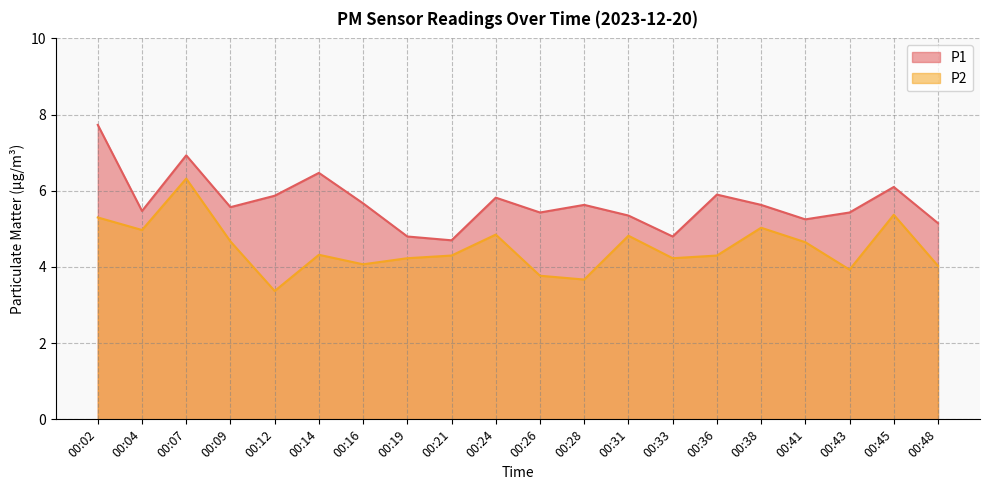

Reading left to right, transcribe all the data shown in this chart.

P1: 00:02=7.7	00:04=5.5	00:07=6.9	00:09=5.6	00:12=5.9	00:14=6.5	00:16=5.7	00:19=4.8	00:21=4.7	00:24=5.8	00:26=5.4	00:28=5.6	00:31=5.3	00:33=4.8	00:36=5.9	00:38=5.6	00:41=5.2	00:43=5.4	00:45=6.1	00:48=5.2
P2: 00:02=5.3	00:04=5.0	00:07=6.3	00:09=4.7	00:12=3.4	00:14=4.3	00:16=4.1	00:19=4.2	00:21=4.3	00:24=4.8	00:26=3.8	00:28=3.7	00:31=4.8	00:33=4.2	00:36=4.3	00:38=5.0	00:41=4.7	00:43=3.9	00:45=5.4	00:48=4.0